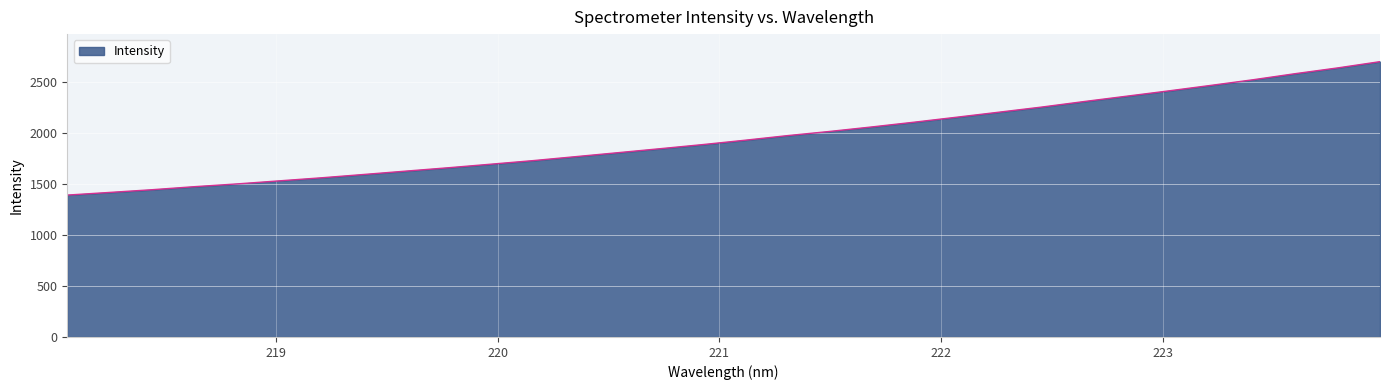

Does the chart have visible grid lines?

Yes